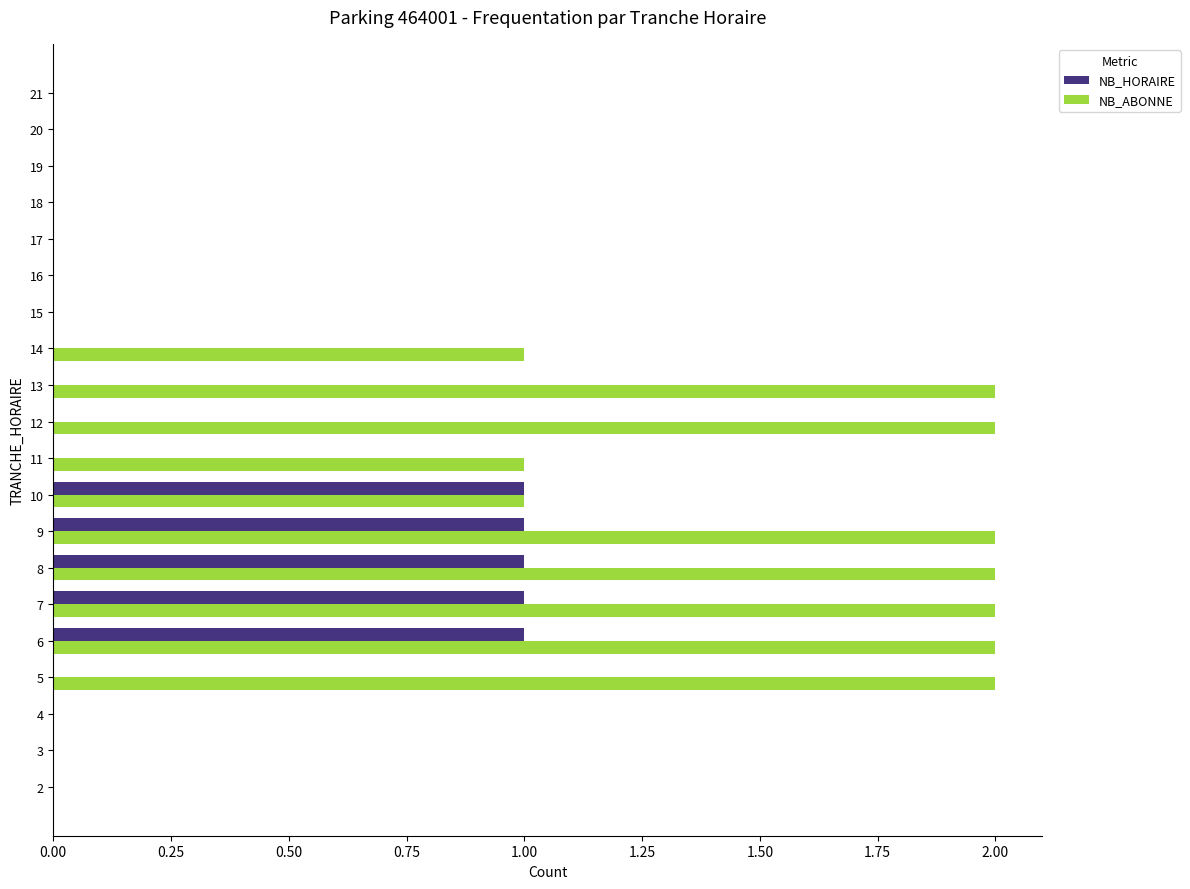

Is it true that NB_ABONNE equals 1 at 10?

True